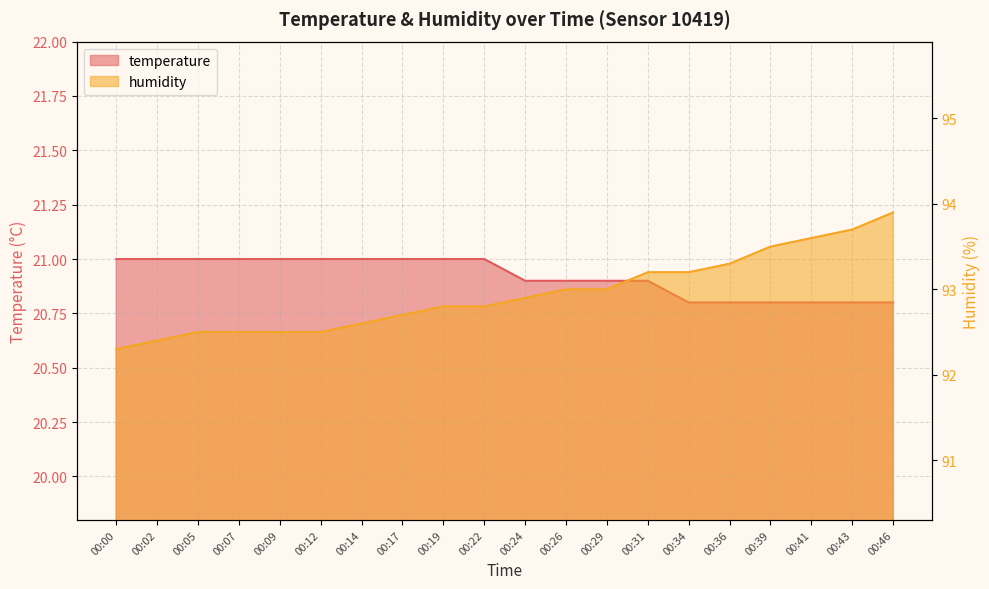

What is the difference between the maximum and minimum values in the temperature series?

0.2